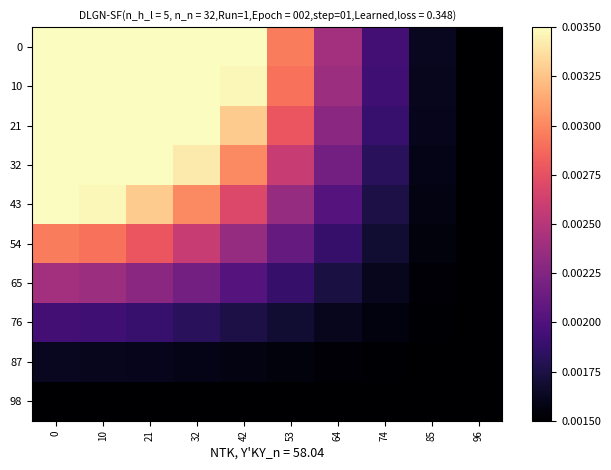

Reading left to right, what are all the values shown in this chart?

0: 0=0.0	10=0.0	21=0.0	32=0.0	42=0.0	53=0.0	64=0.0	74=0.0	85=0.0	96=0.0
10: 0=0.0	10=0.0	21=0.0	32=0.0	42=0.0	53=0.0	64=0.0	74=0.0	85=0.0	96=0.0
21: 0=0.0	10=0.0	21=0.0	32=0.0	42=0.0	53=0.0	64=0.0	74=0.0	85=0.0	96=0.0
32: 0=0.0	10=0.0	21=0.0	32=0.0	42=0.0	53=0.0	64=0.0	74=0.0	85=0.0	96=0.0
43: 0=0.0	10=0.0	21=0.0	32=0.0	42=0.0	53=0.0	64=0.0	74=0.0	85=0.0	96=0.0
54: 0=0.0	10=0.0	21=0.0	32=0.0	42=0.0	53=0.0	64=0.0	74=0.0	85=0.0	96=0.0
65: 0=0.0	10=0.0	21=0.0	32=0.0	42=0.0	53=0.0	64=0.0	74=0.0	85=0.0	96=0.0
76: 0=0.0	10=0.0	21=0.0	32=0.0	42=0.0	53=0.0	64=0.0	74=0.0	85=0.0	96=0.0
87: 0=0.0	10=0.0	21=0.0	32=0.0	42=0.0	53=0.0	64=0.0	74=0.0	85=0.0	96=0.0
98: 0=0.0	10=0.0	21=0.0	32=0.0	42=0.0	53=0.0	64=0.0	74=0.0	85=0.0	96=0.0